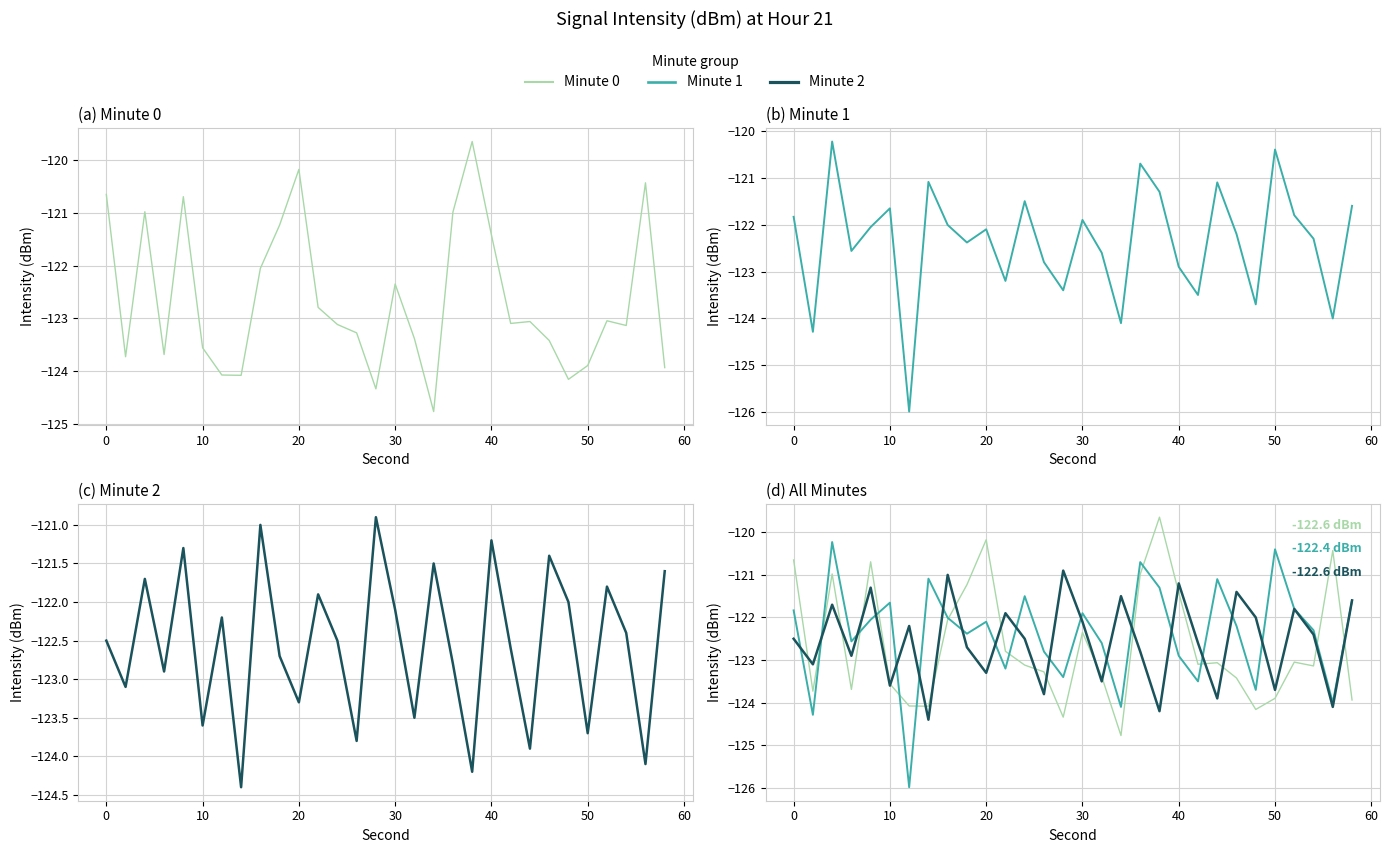

What is the maximum value shown in the chart?

-119.6